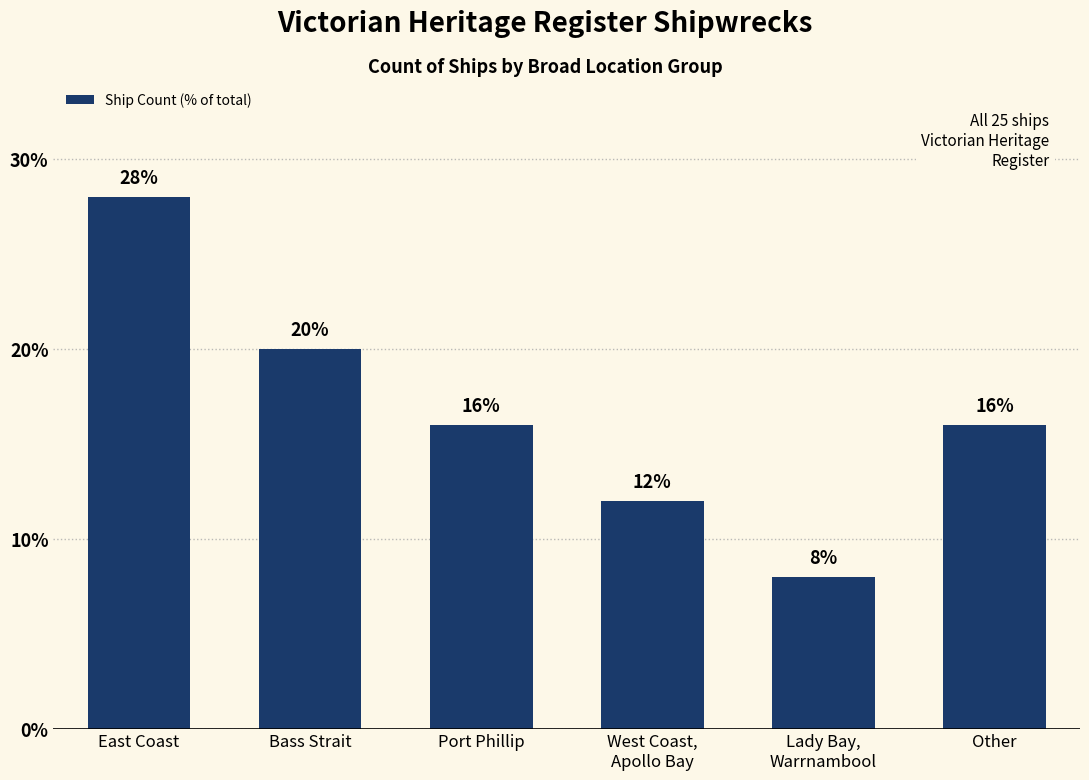

At which label does the data first exceed 16?

East Coast